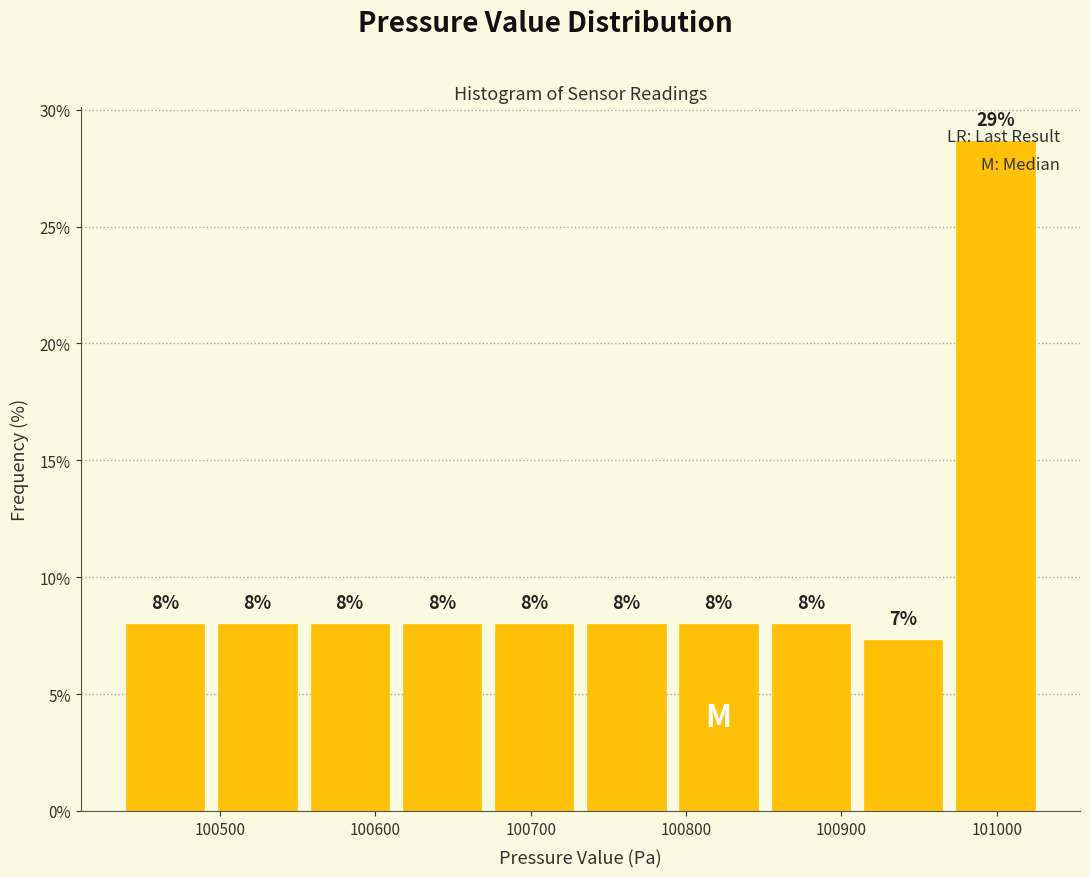

Which range on the x-axis has the tallest bar?

100970 to 101030